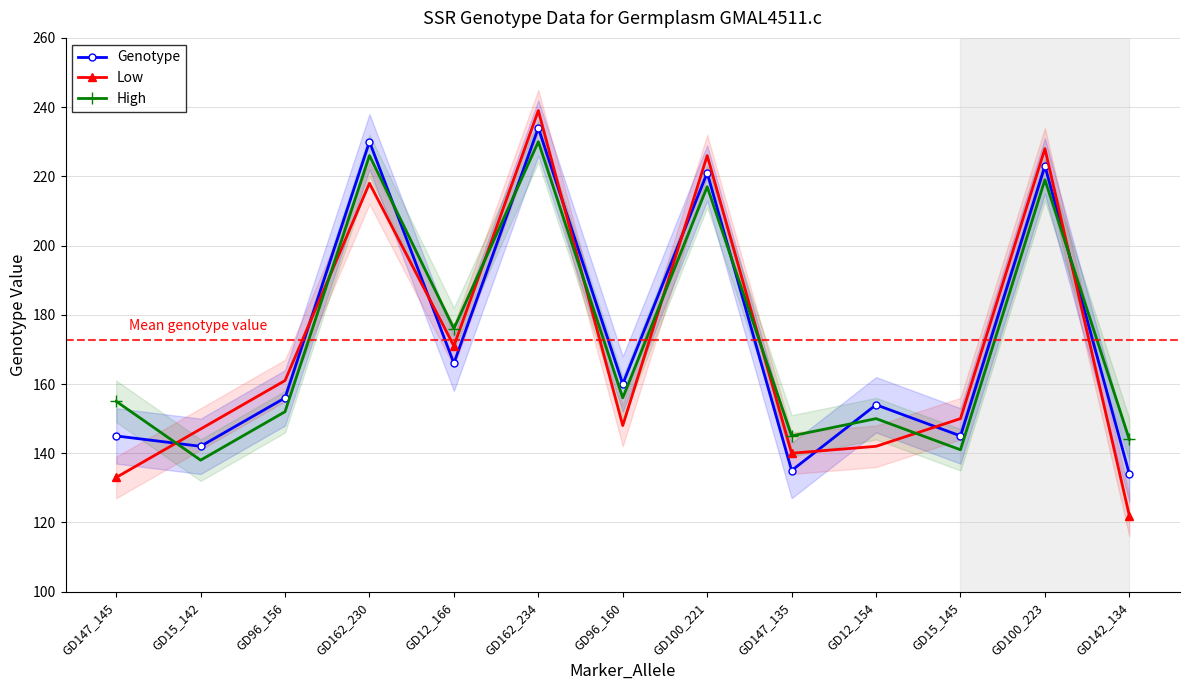

At how many categories does at least one series exceed 196?

4